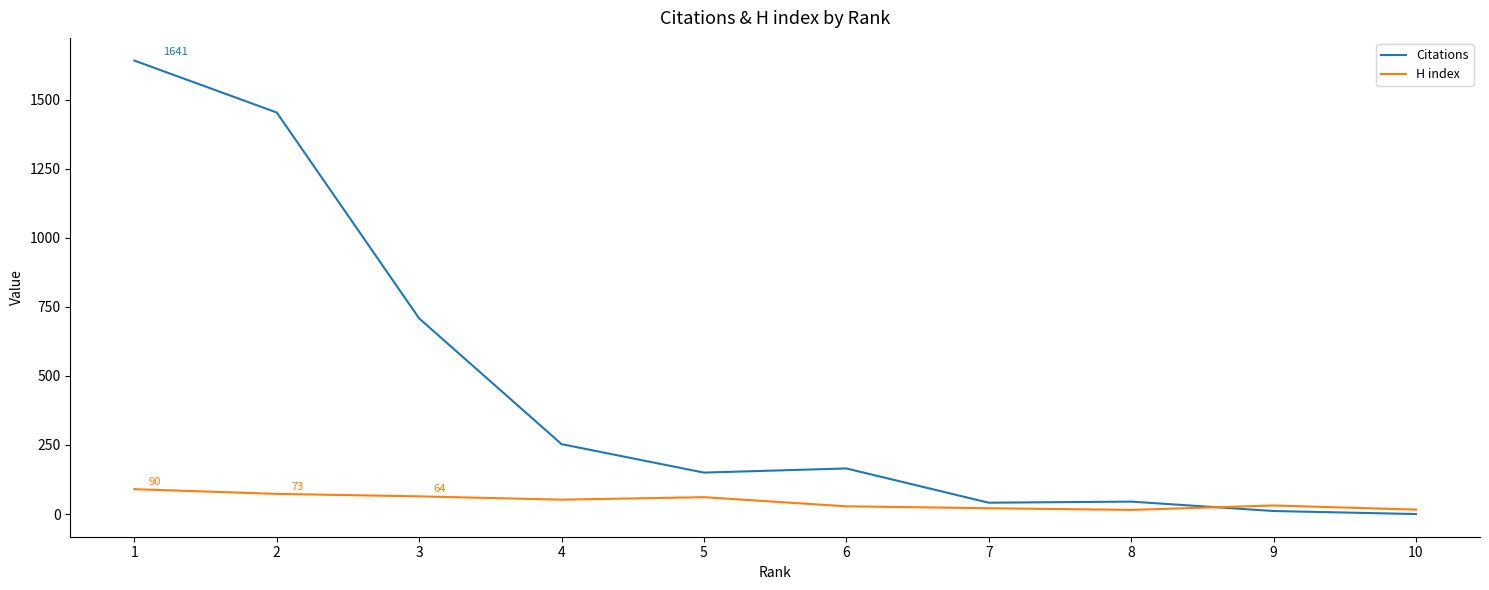

How many positive values does the Citations series have?

9